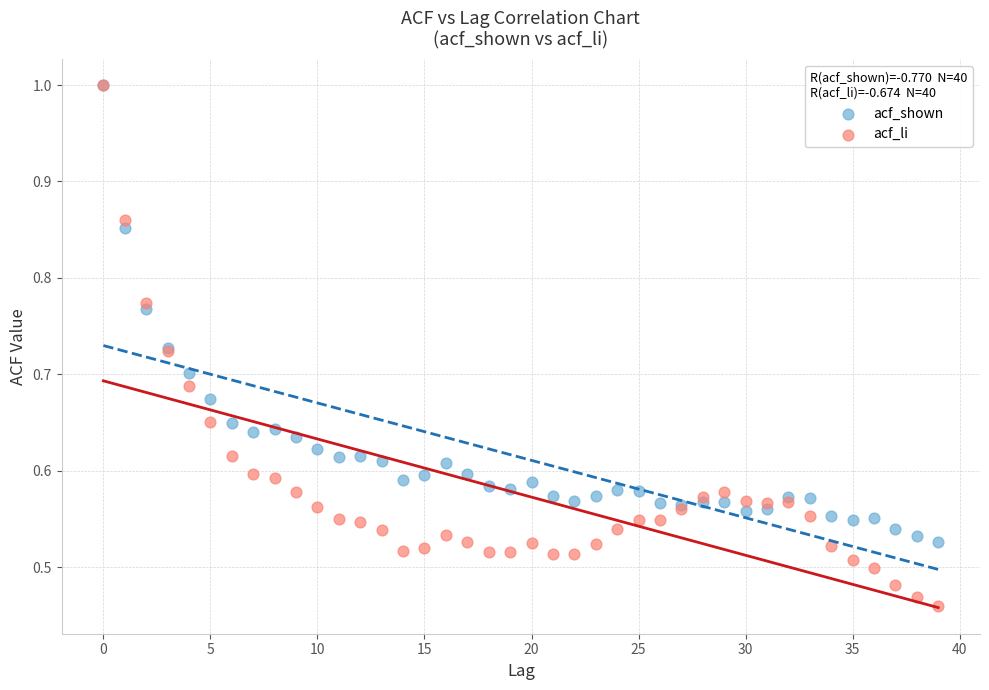

What are all the series names shown in the legend?

acf_shown, acf_li